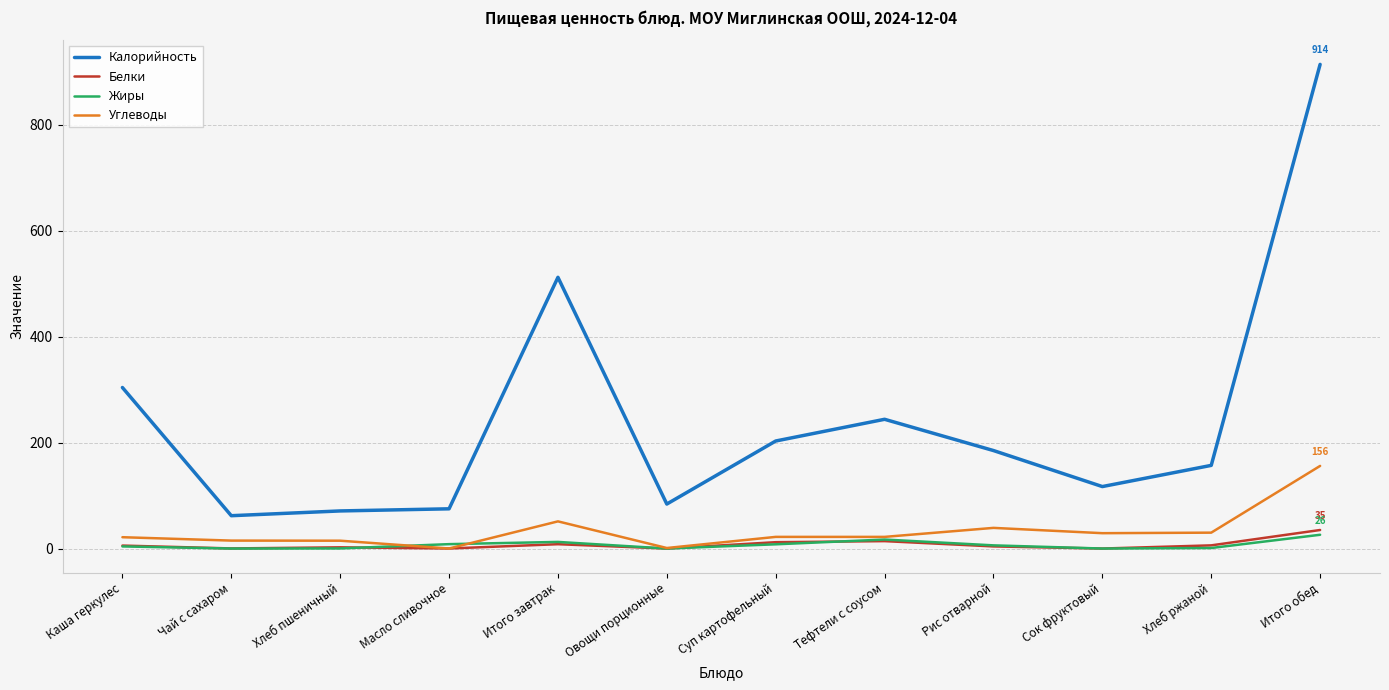

True or false: Калорийность and Углеводы cross at least once.

False